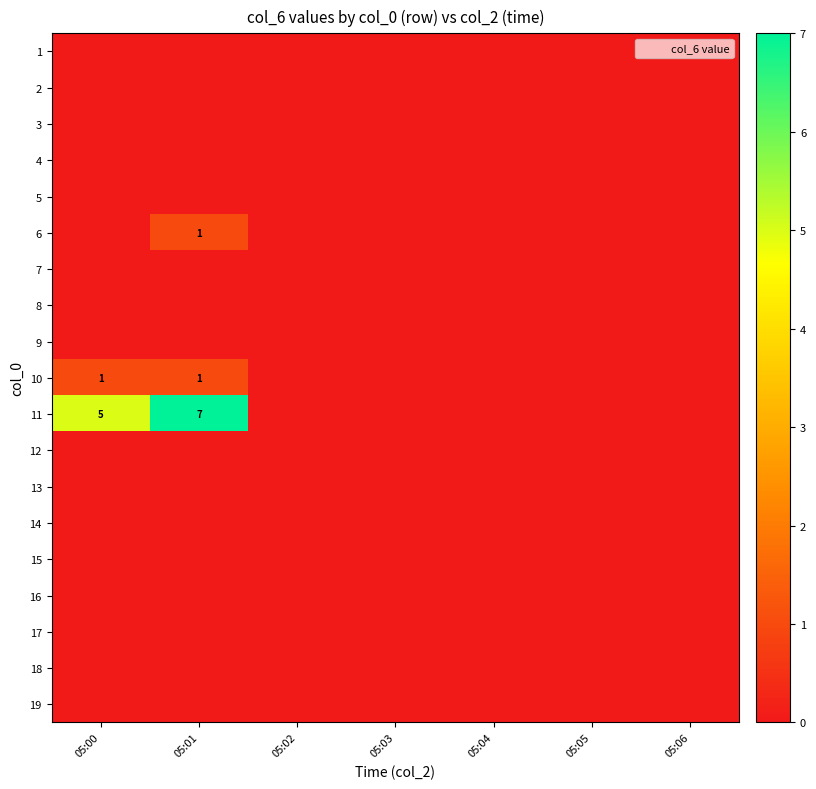

At which category is the sum across all series the highest?

05:01